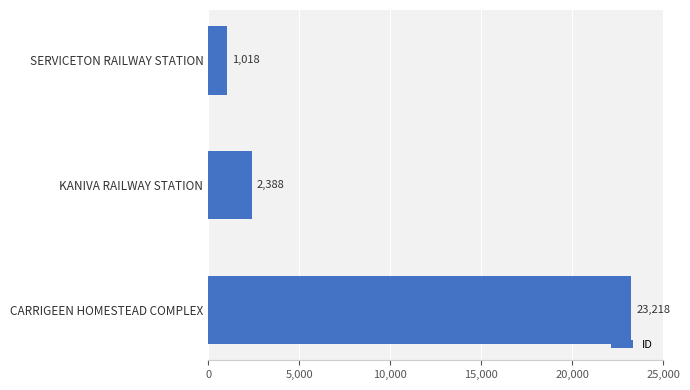

The value at KANIVA RAILWAY STATION is 2388. True or false?

True